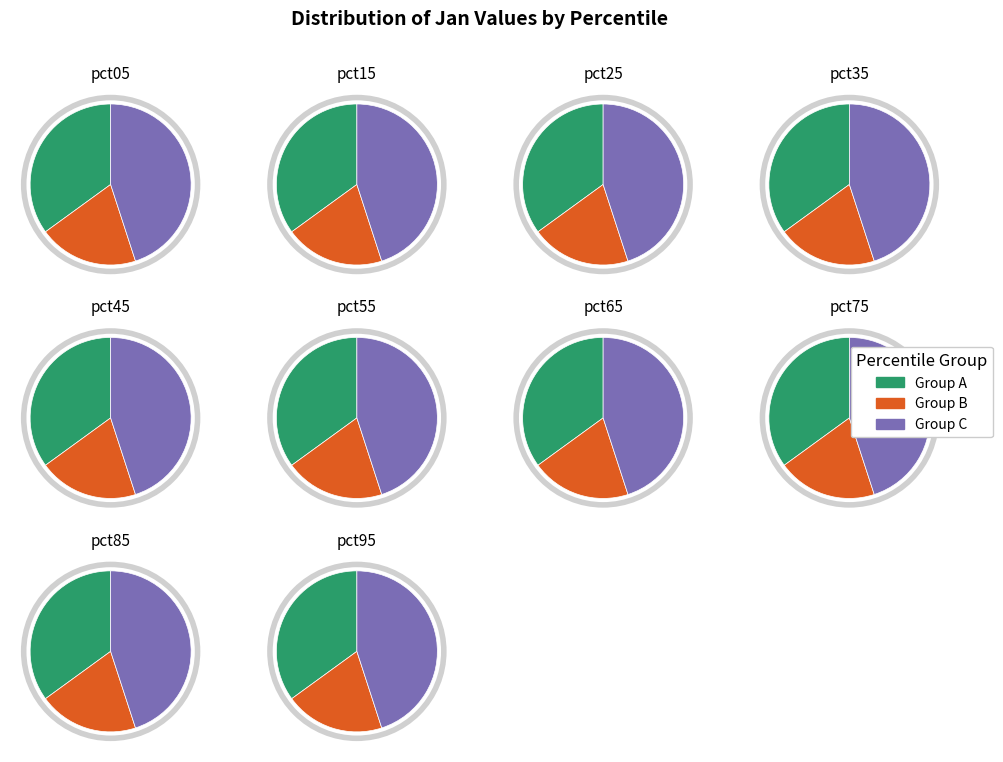

What percentage is the pct75 slice, to the nearest percent?

10%